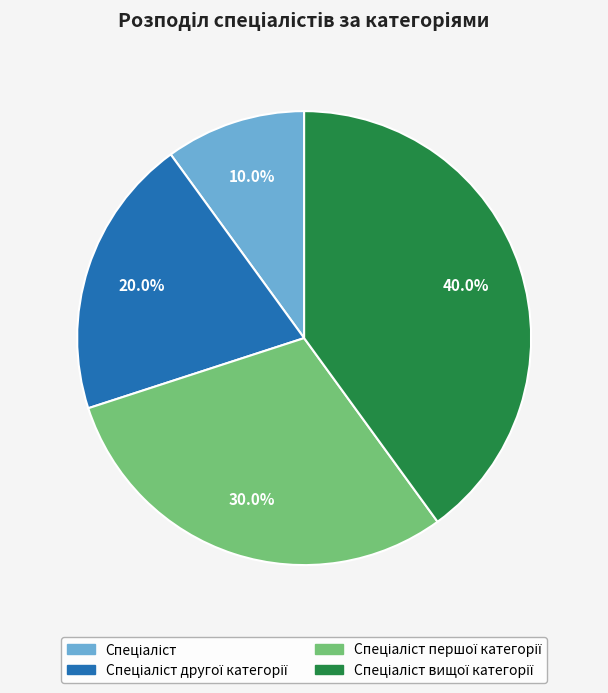

Count the number of slices in the pie.

4